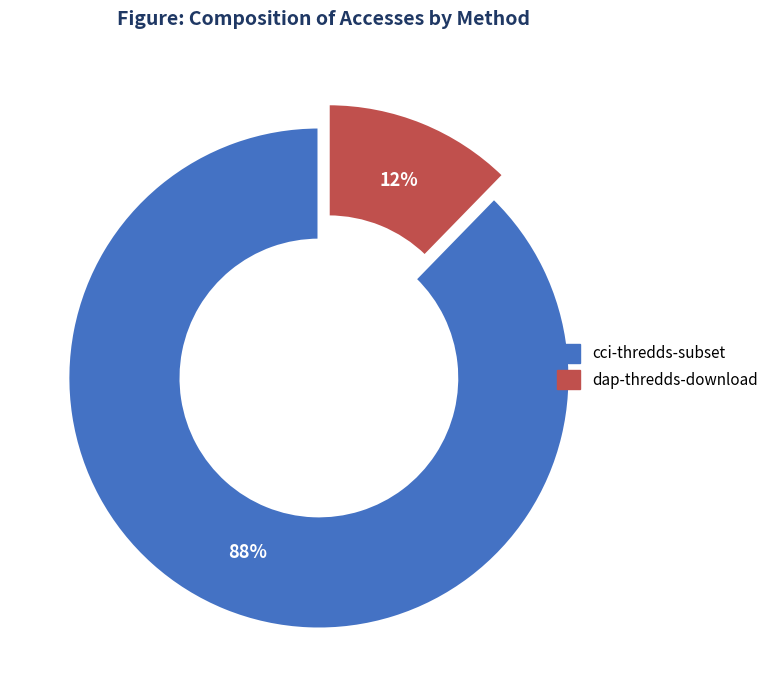

Is it true that cci-thredds-subset is 81% of the pie?

False